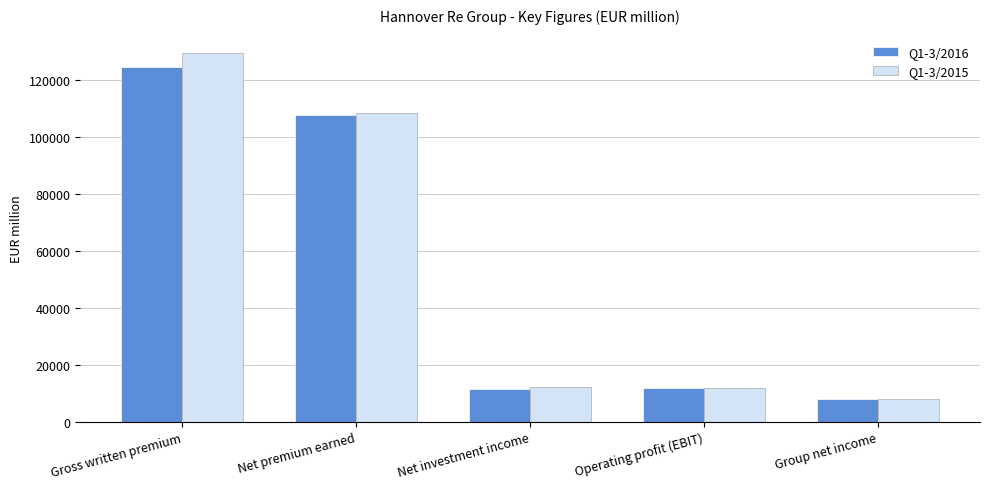

How many bars are there in total?

10